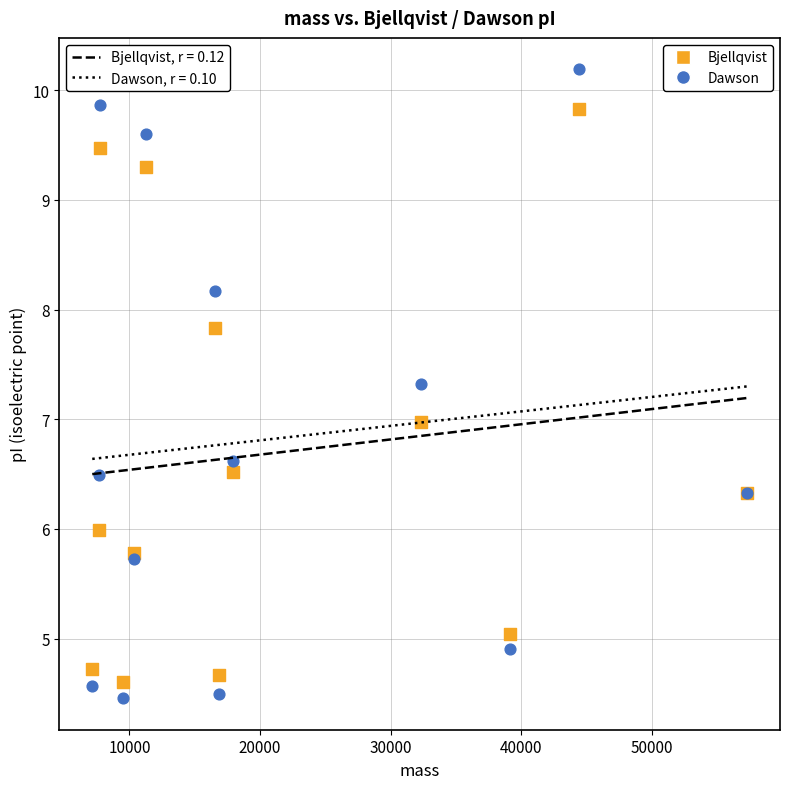

What is the X range (max minus min) for the scatter plot?

50156.3